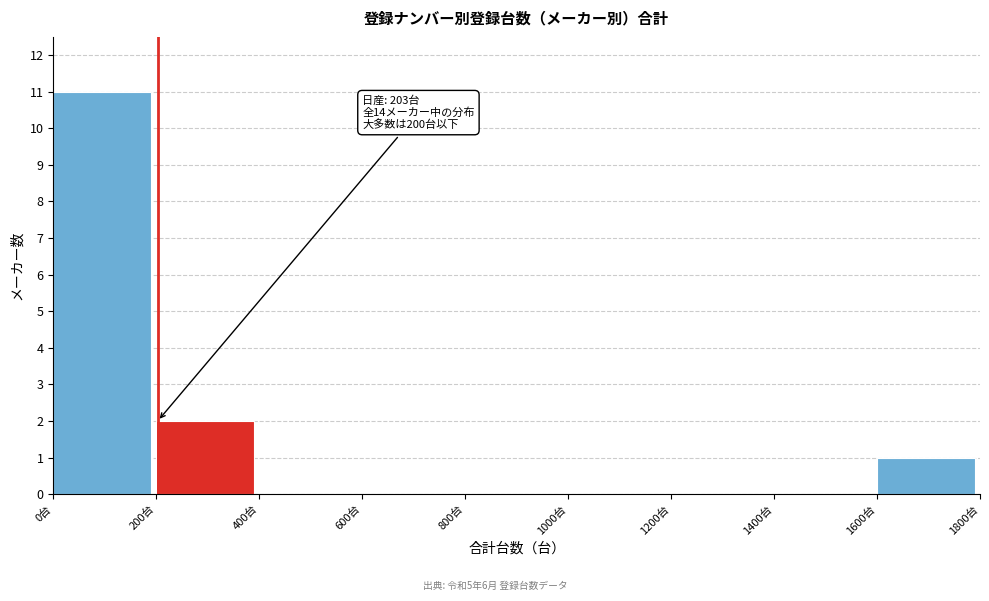

Which range on the x-axis has the tallest bar?

0 to 200